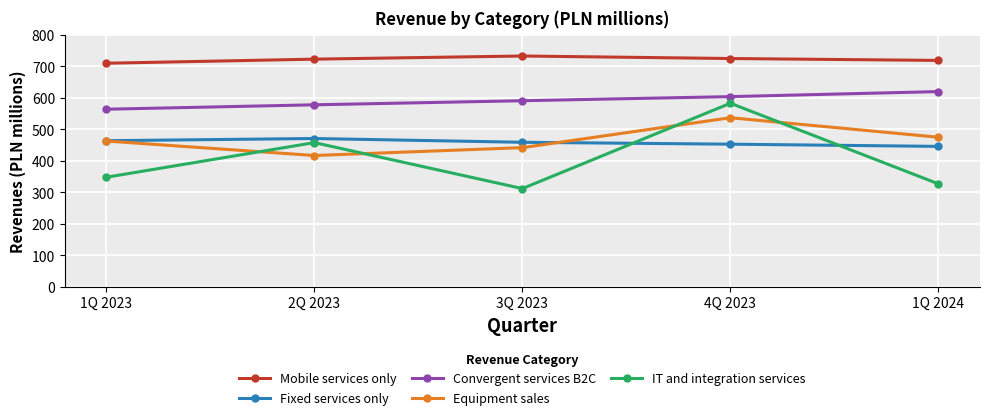

Which series has the widest spread of values?

IT and integration services